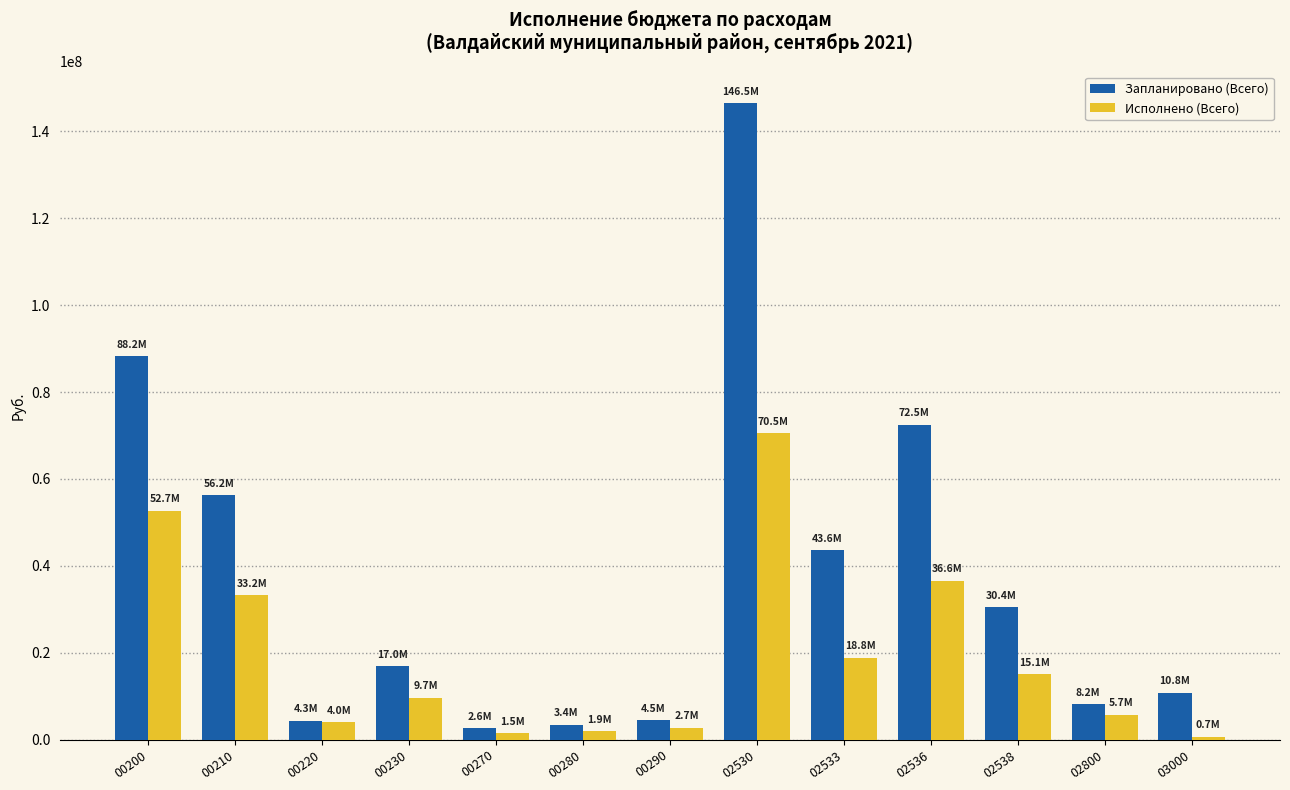

Which series changed the most between 00210 and 00280?

Запланировано (Всего)